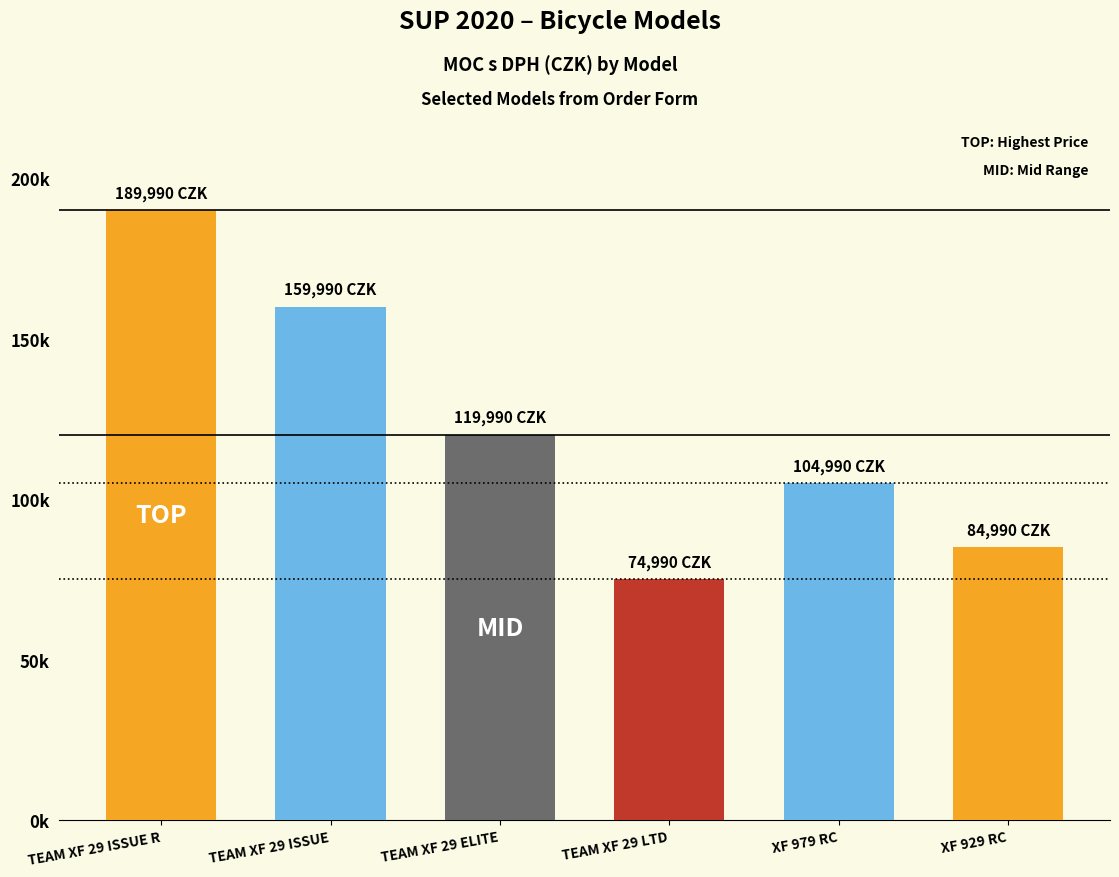

What is the change in value from TEAM XF 29 ISSUE R to TEAM XF 29 ELITE?

-70000